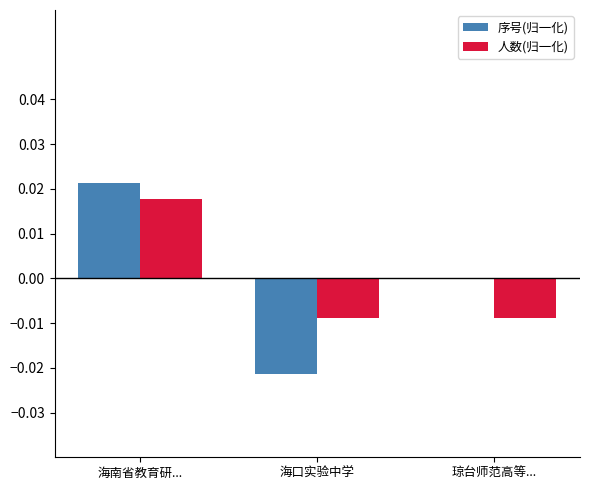

Which category has the highest value across all series?

海南省教育研...